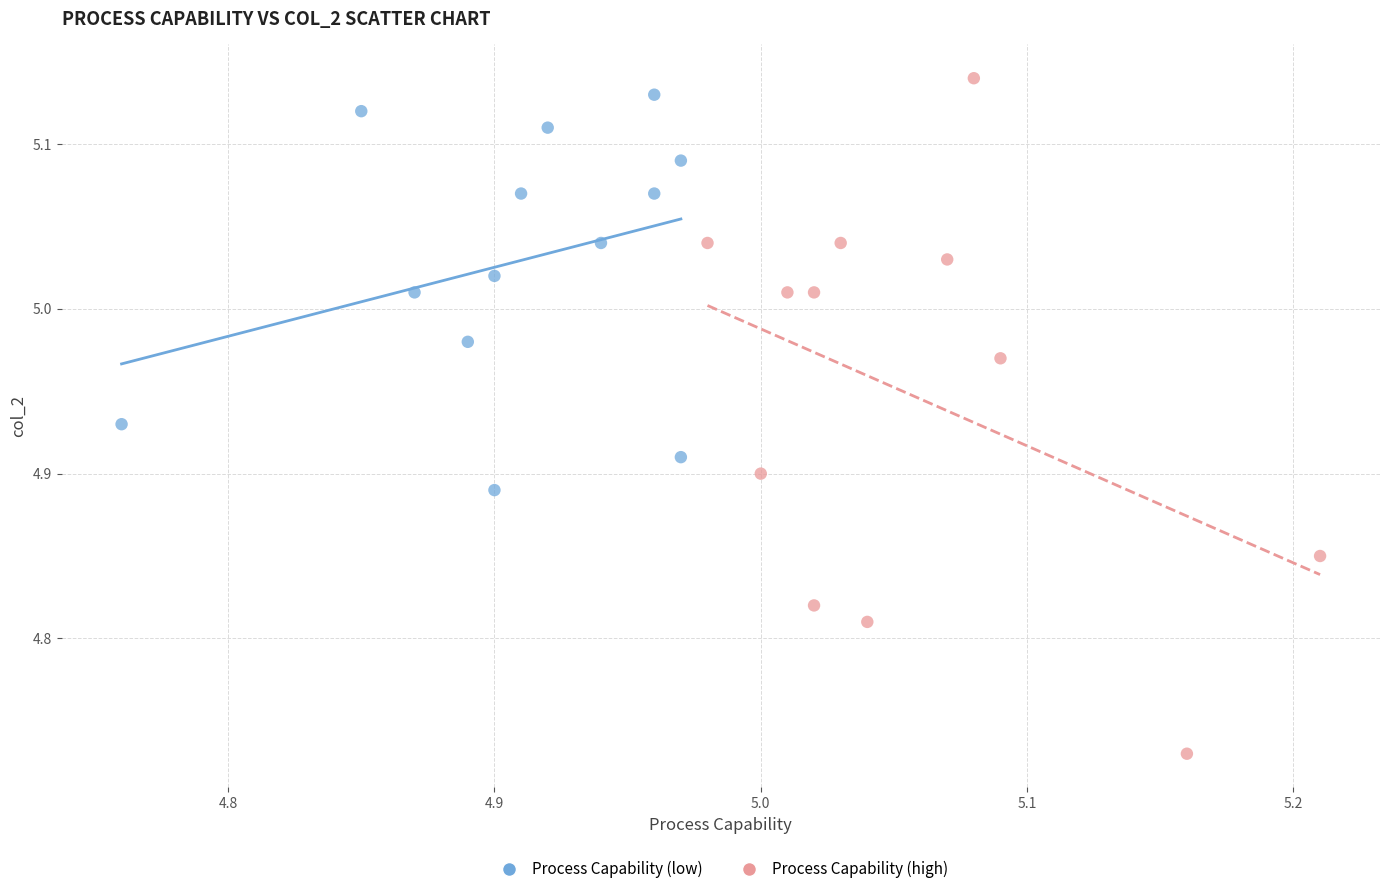

Which series reaches the minimum Y coordinate?

Process Capability (high)